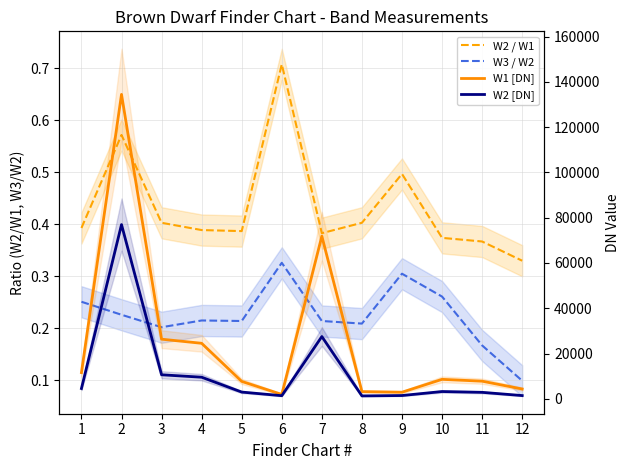

What is the value of the W1 [DN] point at the 12th from the left?

4338.0